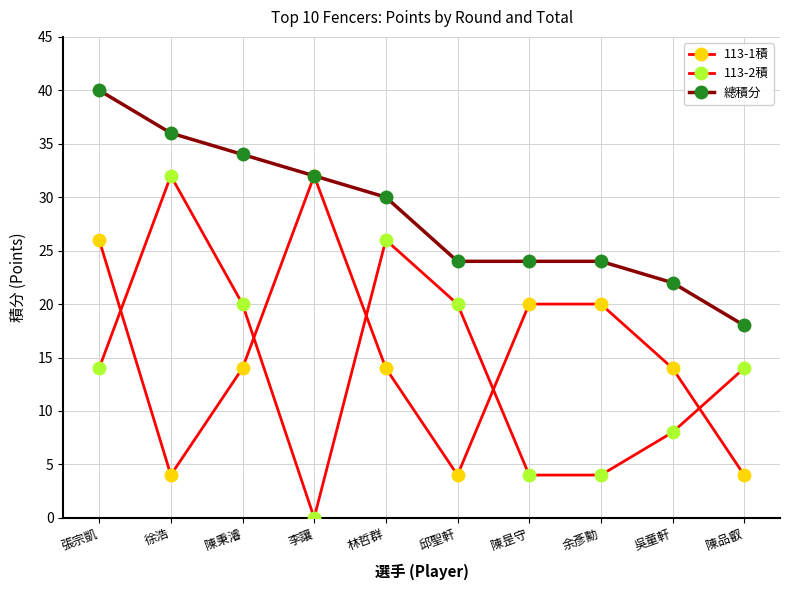

Is this an area chart (filled region under the line)?

No